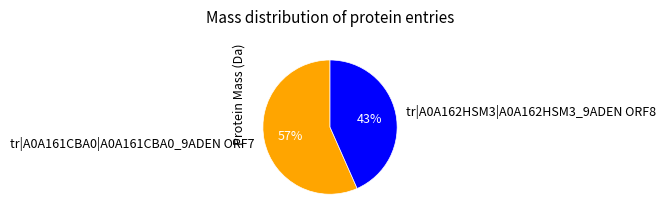

What is the largest slice in the pie chart?

tr|A0A161CBA0|A0A161CBA0_9ADEN ORF7